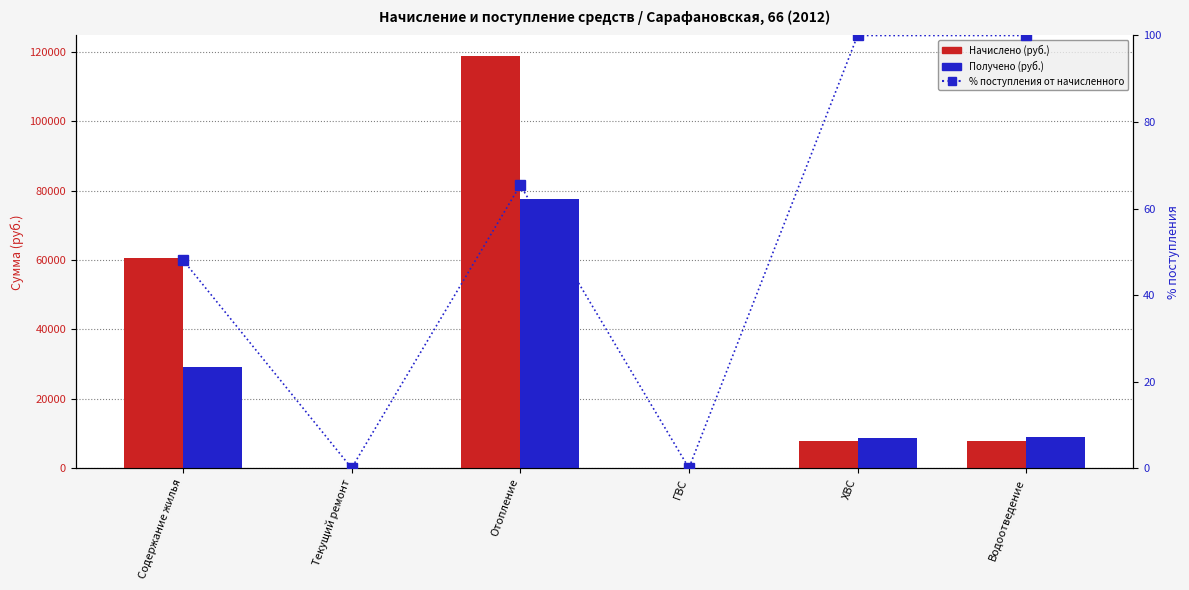

At which label does % поступления от начисленного first exceed 65?

Отопление